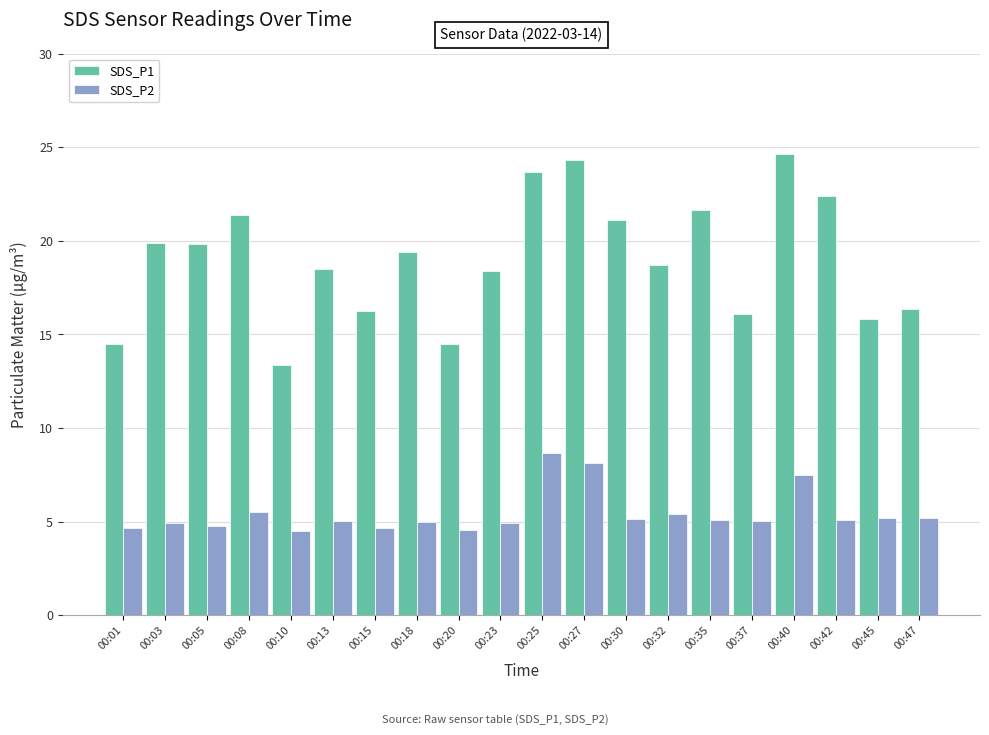

Which series has the largest total across all categories?

SDS_P1